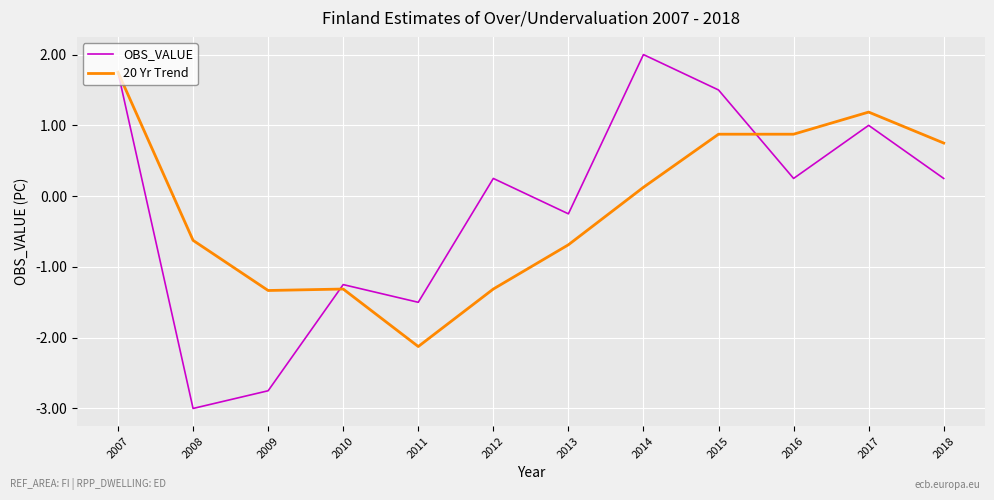

Is the value of 20 Yr Trend at 2010 greater than the value of OBS_VALUE at 2018?

No